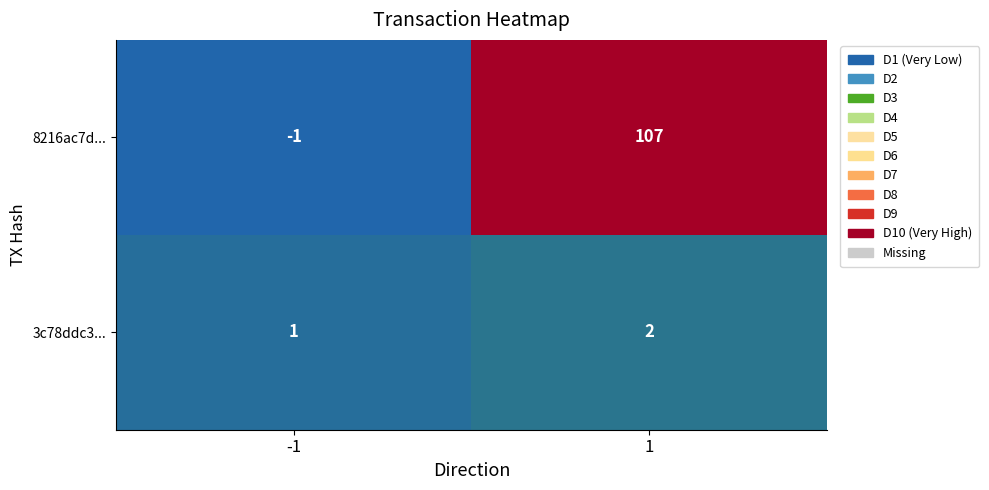

Is the value of 8216ac7d... at 1 greater than the value of 3c78ddc3... at 1?

Yes